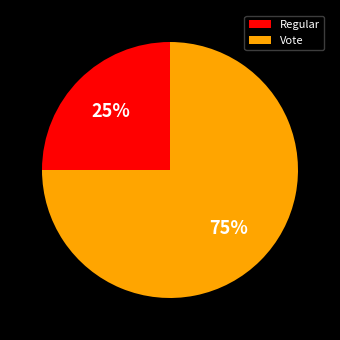

Which slice is the smallest?

Regular